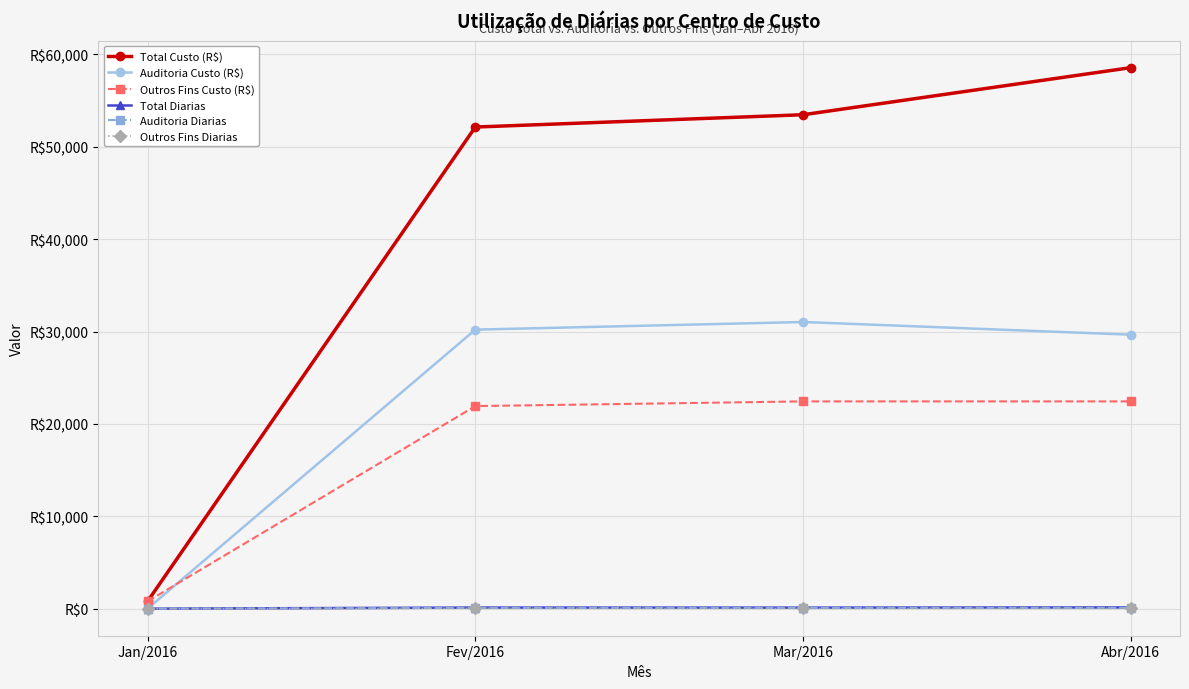

At Jan/2016, list the series in order from largest to smallest.

Total Custo (R$), Outros Fins Custo (R$), Total Diarias, Outros Fins Diarias, Auditoria Custo (R$), Auditoria Diarias